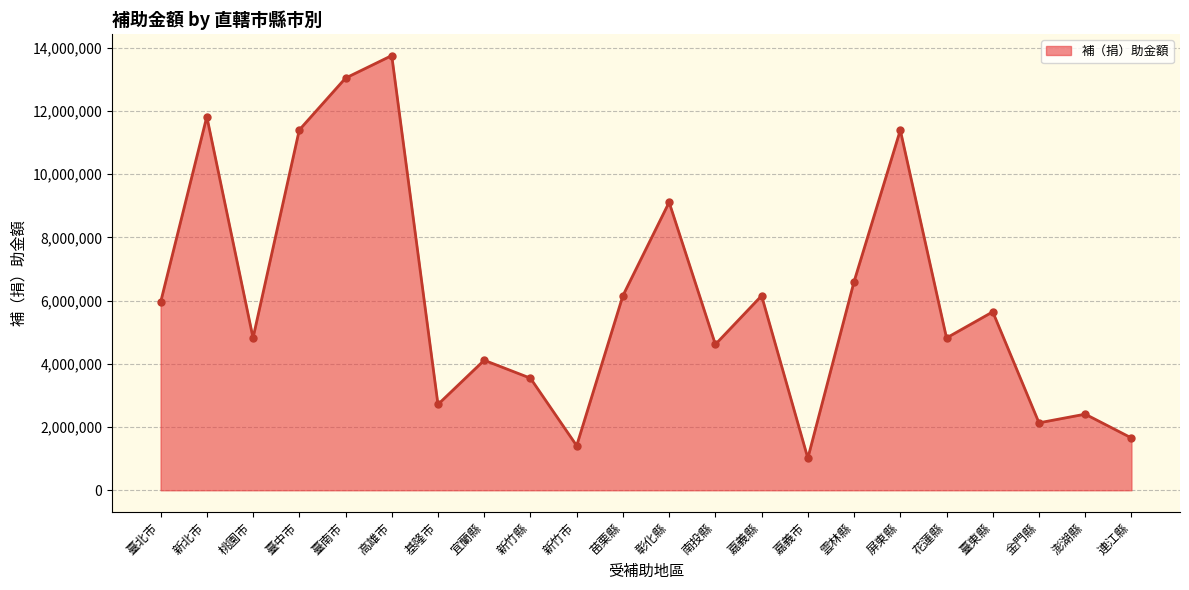

Approximately how many times larger is the value at 嘉義縣 compared to 花蓮縣?

1.3